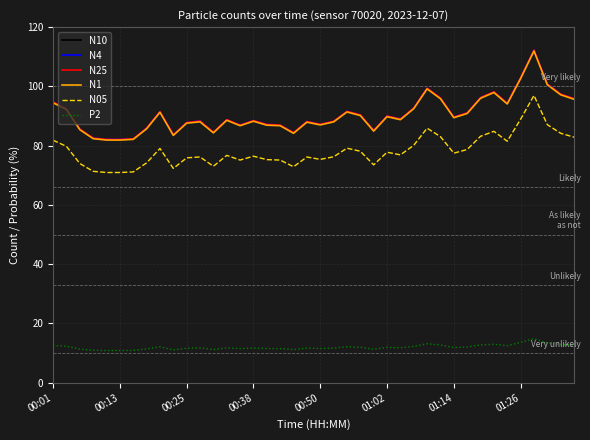

Which series has the largest range (max minus min)?

N10